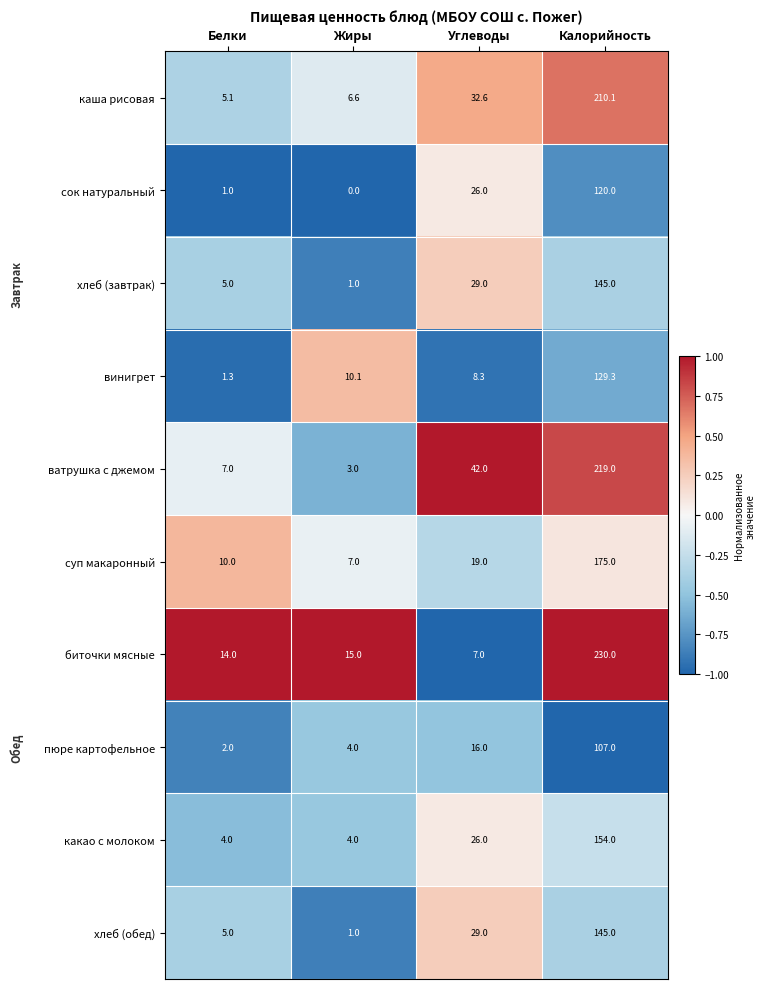

How many series are shown in this chart?

10